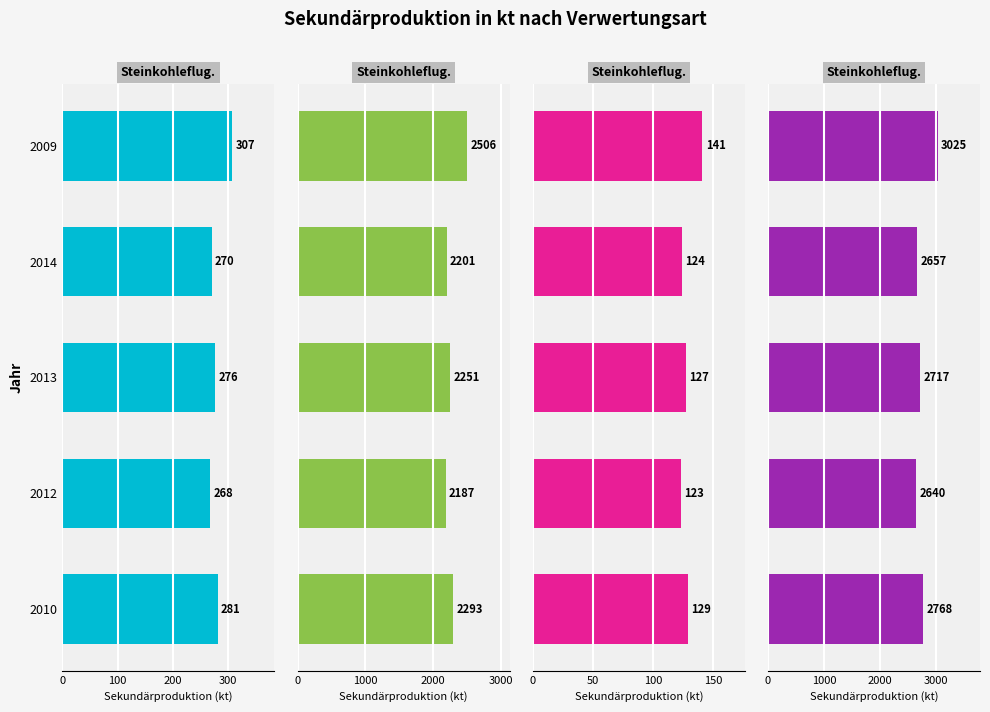

True or false: Steinkohleflugaschen als Ersatz Klinker has a value of 270 at 2014.

True